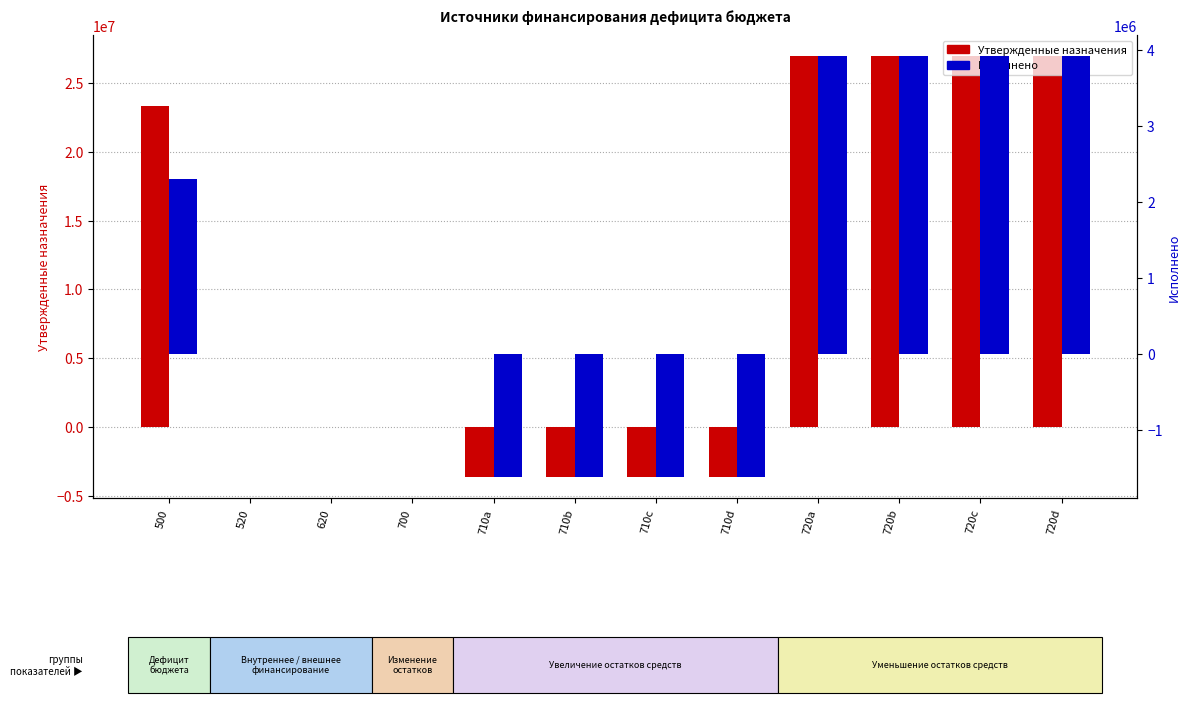

Which series has the largest total across all categories?

Утвержденные бюджетные назначения